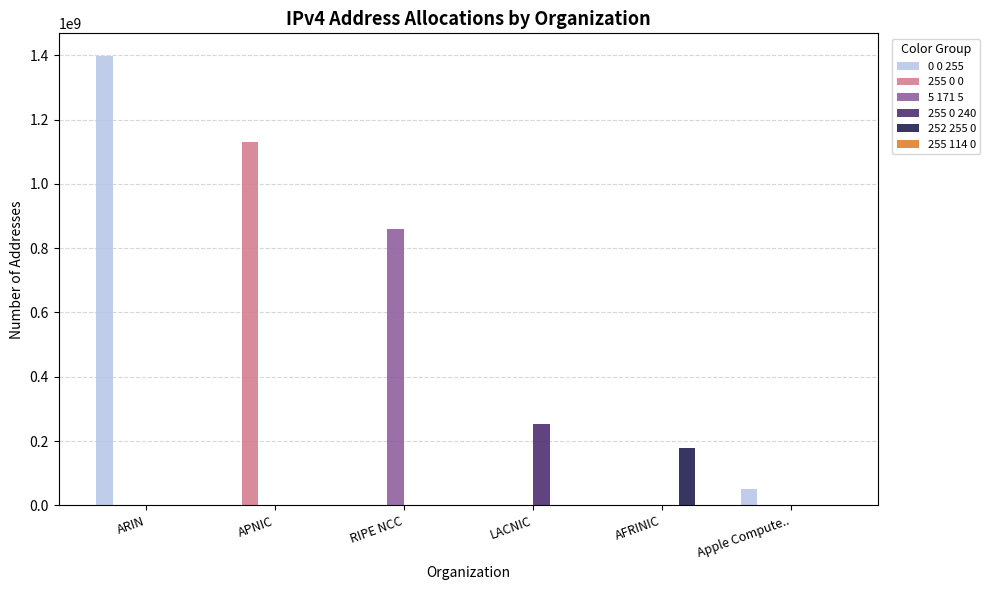

What value does the 0 0 255 series have at ARIN?

1398066970